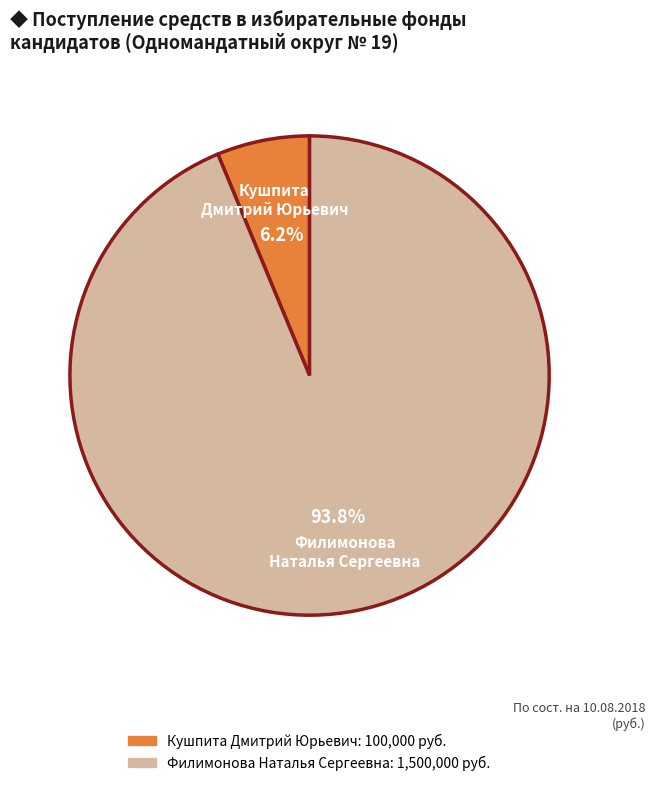

Is there any slice that represents more than half of the pie?

Yes